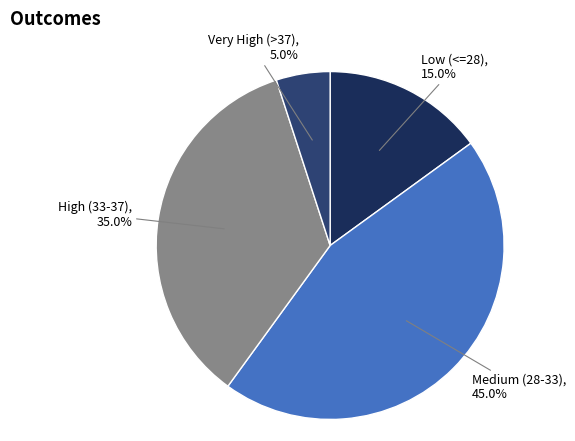

Rank the categories by value from highest to lowest.

Medium (28-33), High (33-37), Low (<=28), Very High (>37)